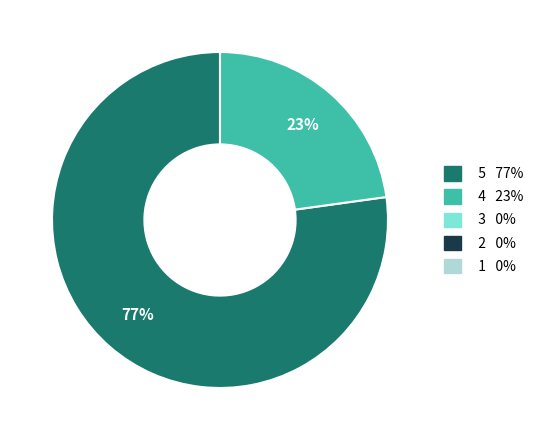

How many segments does this pie chart have?

2